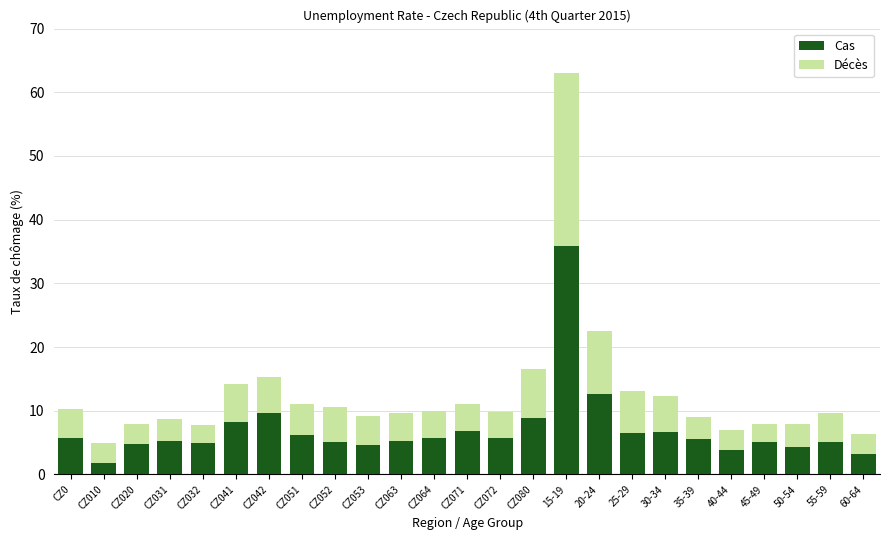

What is the approximate value of Cas at 50-54?

4.3